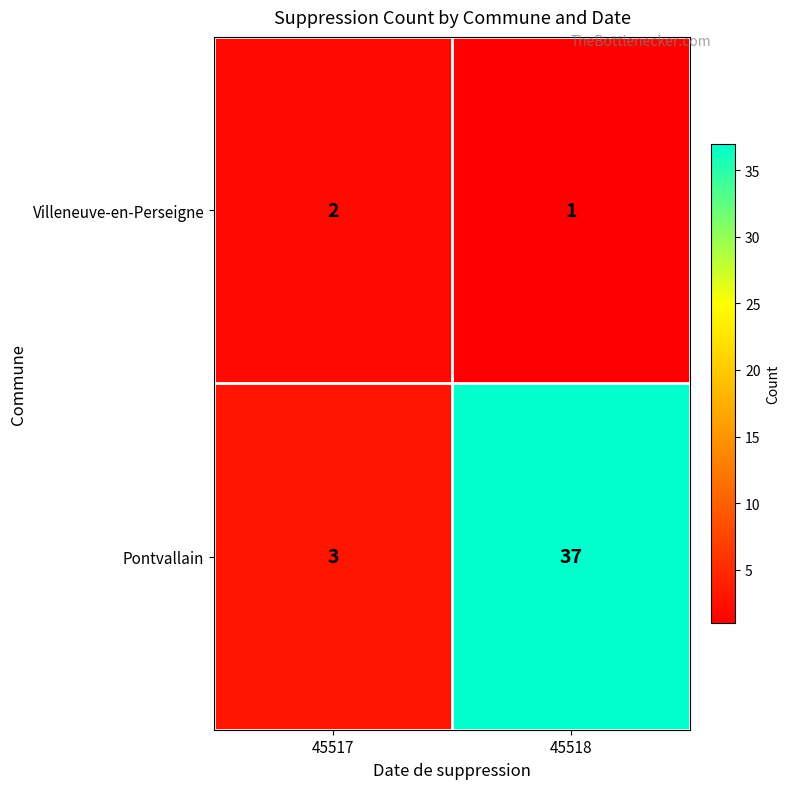

The Pontvallain series shows 37 at 45518. True or false?

True